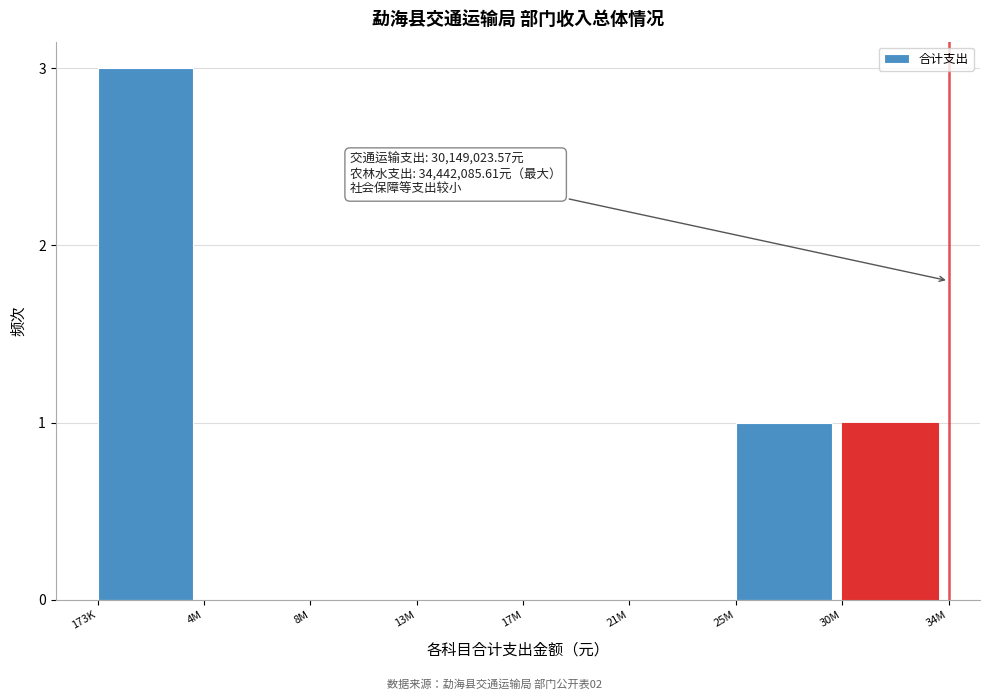

Reading left to right, what are all the values shown in this chart?

173K=3	4M=0	8M=0	13M=0	17M=0	21M=0	25M=1	30M=1